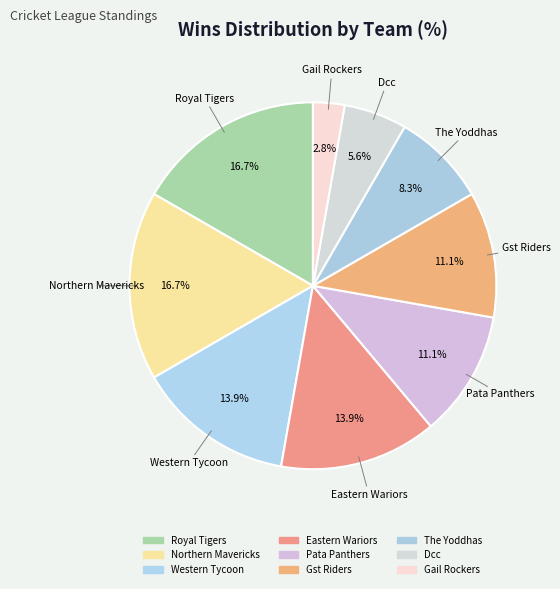

Rank the categories by value from highest to lowest.

Royal Tigers, Northern Mavericks, Western Tycoon, Eastern Wariors, Pata Panthers, Gst Riders, The Yoddhas, Dcc, Gail Rockers